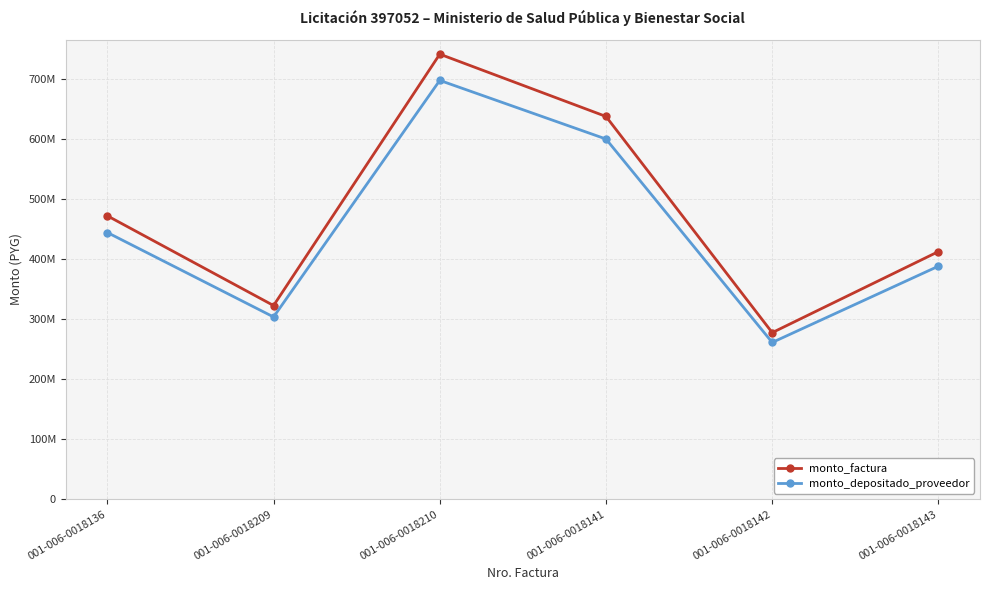

Which category has the highest value in the monto_factura series?

001-006-0018210